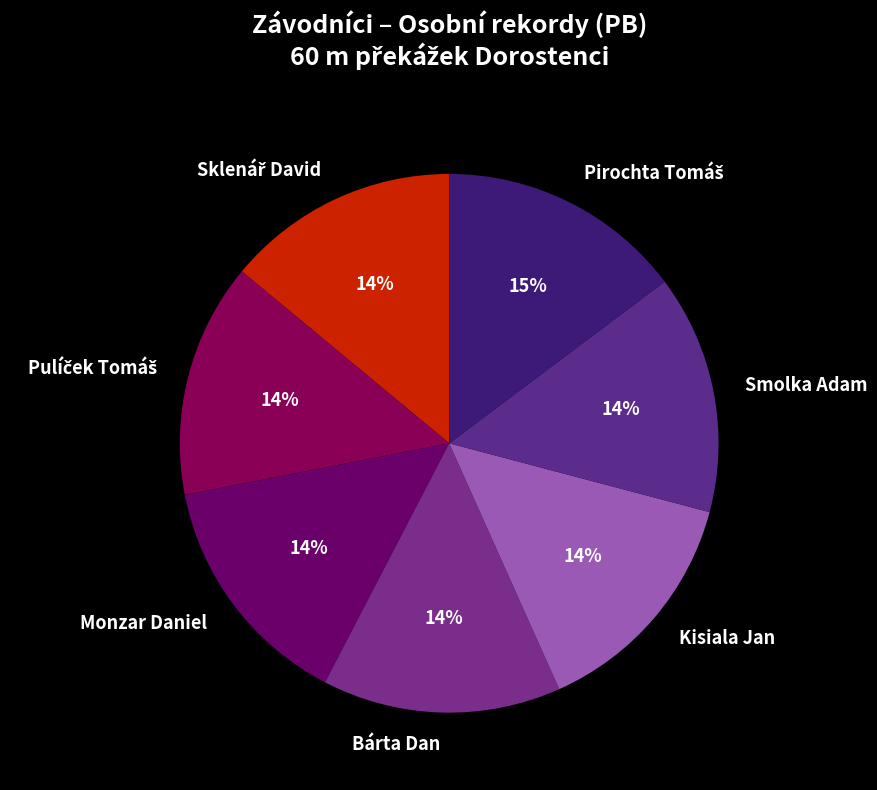

Is it true that Bárta Dan is 14% of the pie?

True